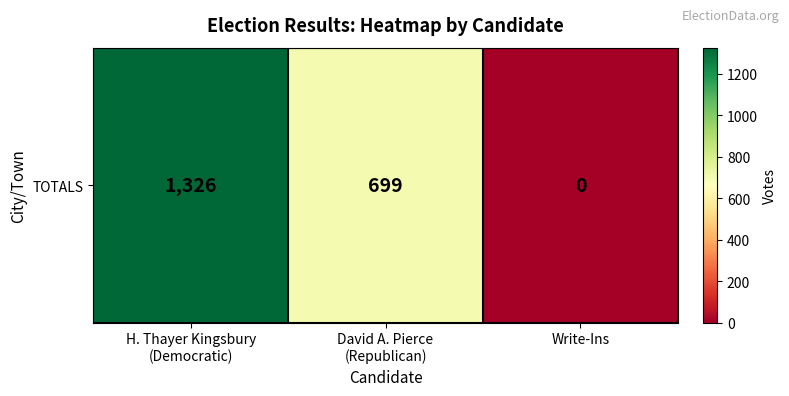

True or false: the data shows 0 at Write-Ins.

True